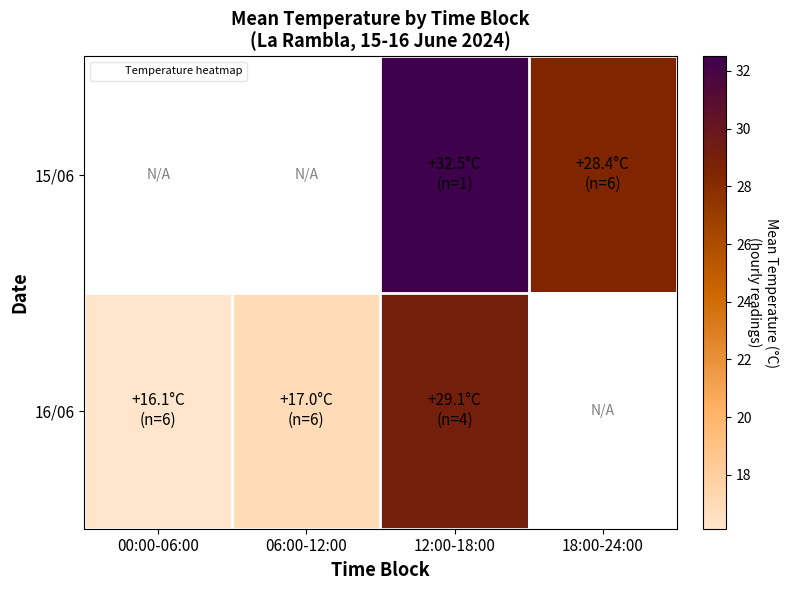

Which series has the widest spread of values?

16/06